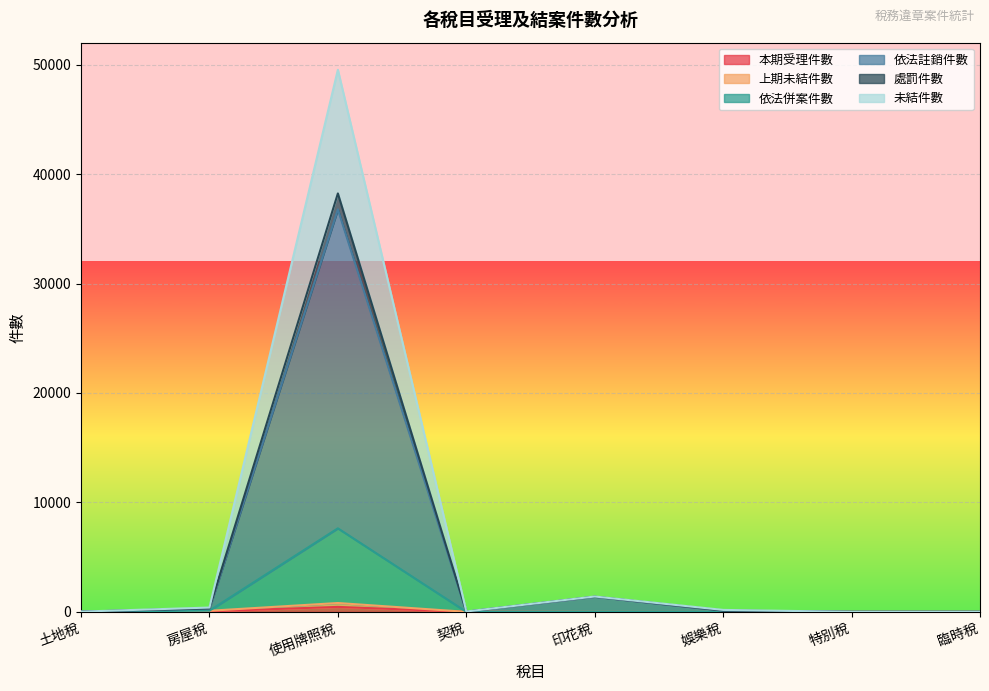

What is the label of the 3rd point from the left?

使用牌照稅